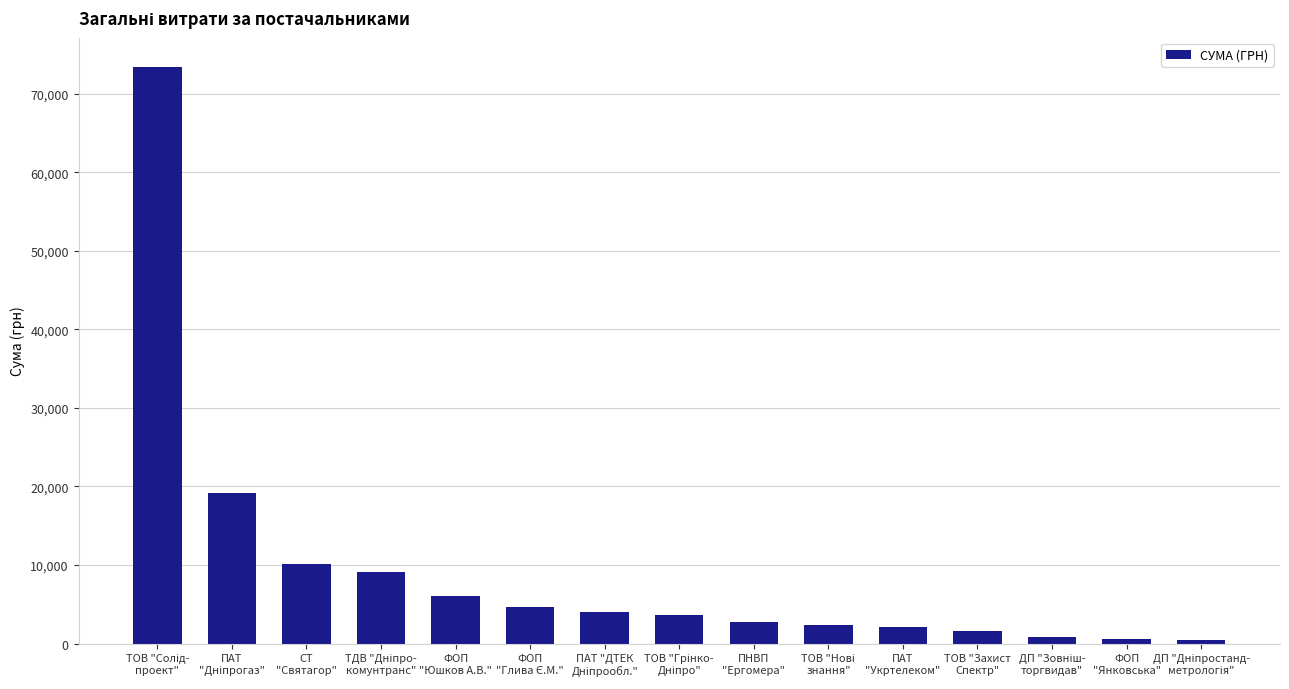

What is the value of the 6th bar from the left?

4711.9